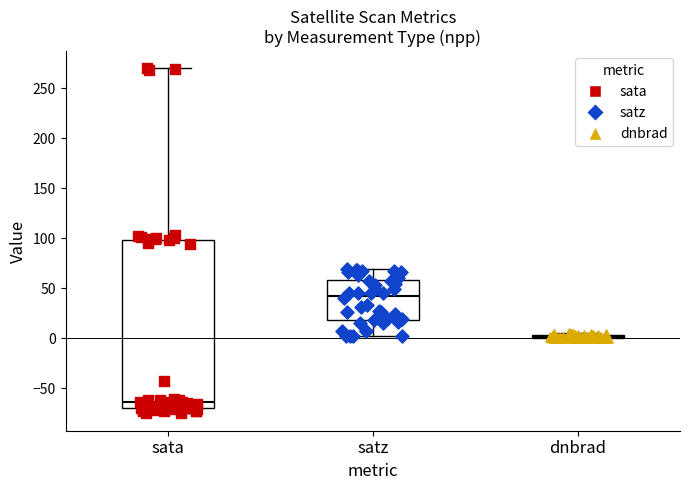

Which series has the largest Y range (max minus min)?

sata